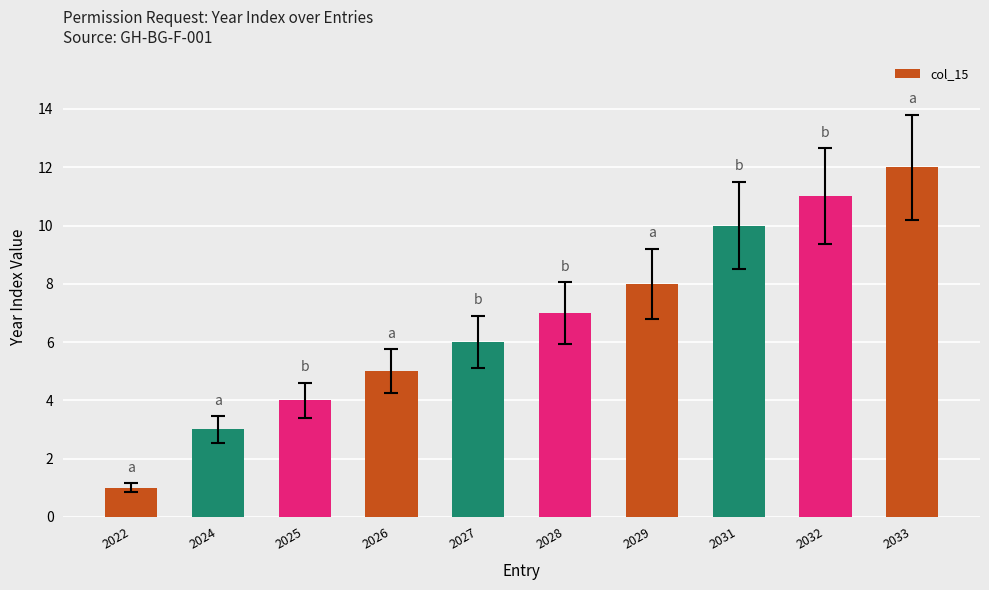

What is the value of the 5th bar from the left?

6